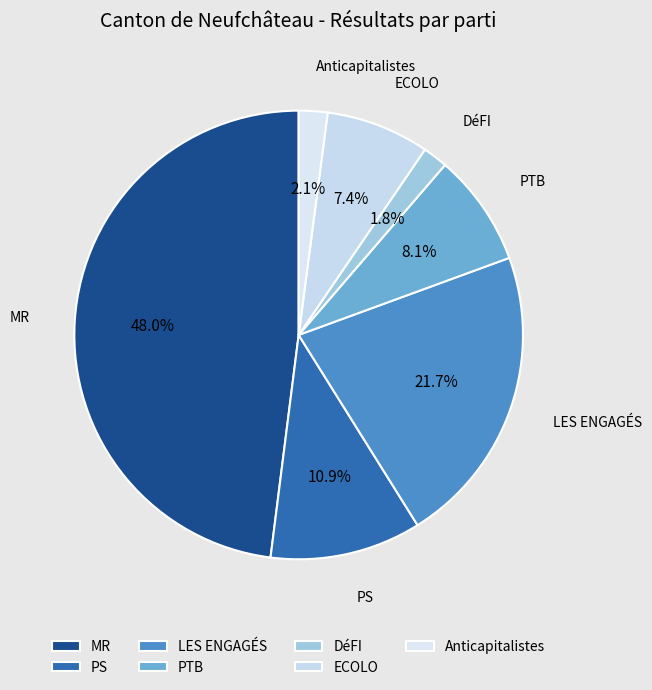

What is the total percentage of ECOLO and DéFI?

9.2%